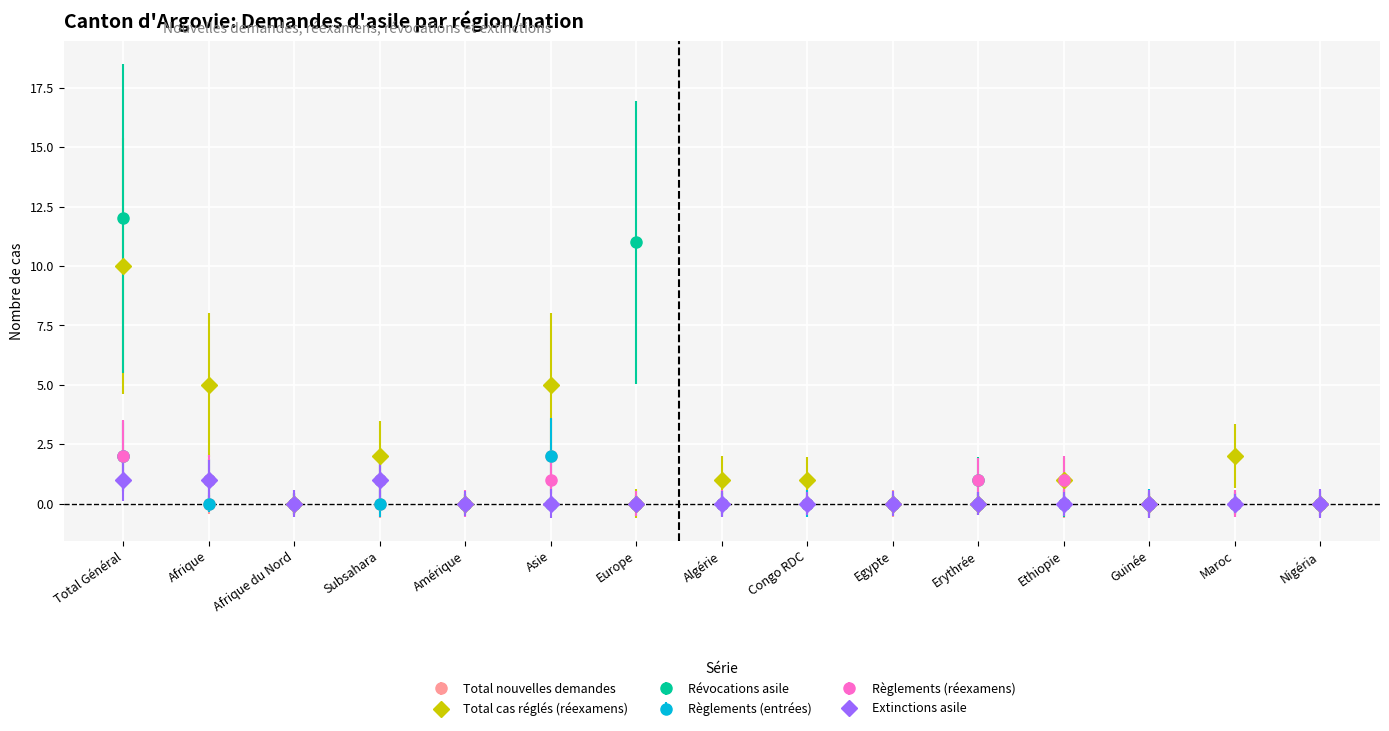

In Règlements (réexamens), how many points are higher than both neighbors (excluding endpoints)?

2